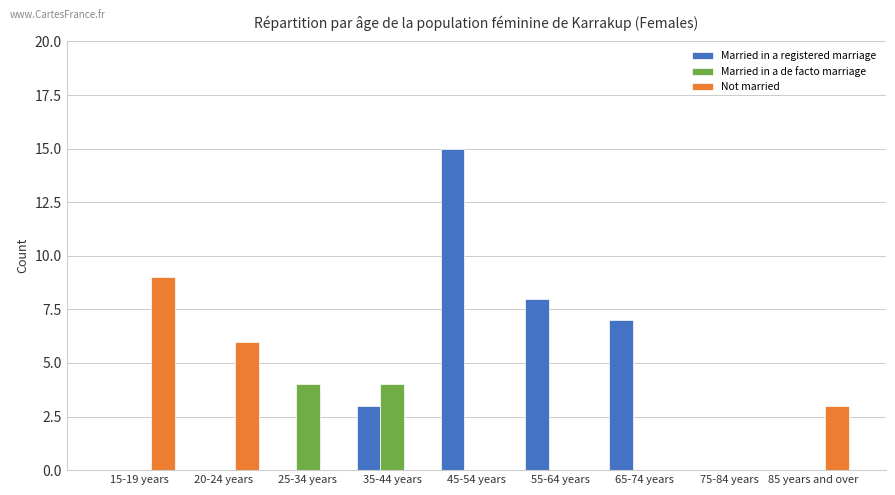

What is the approximate value of Not married at 85 years and over?

3